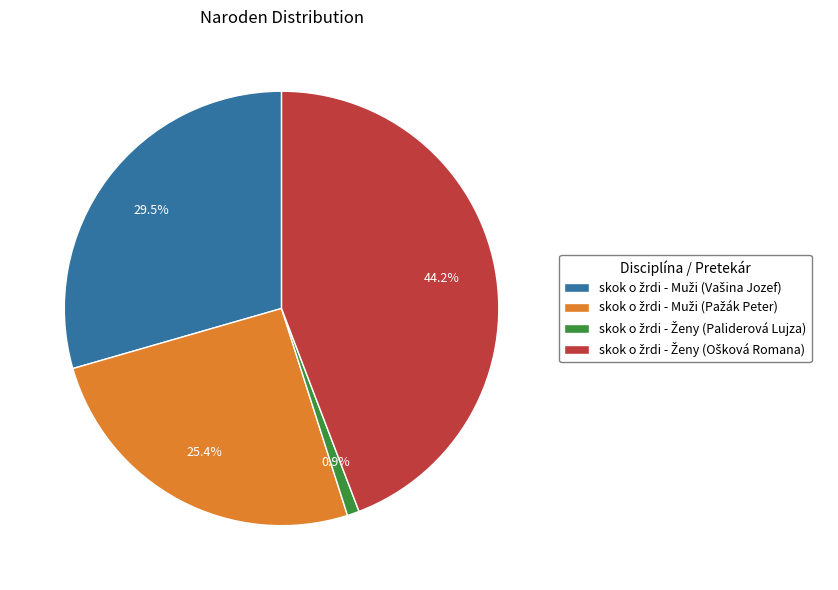

Is there any slice that represents more than half of the pie?

No